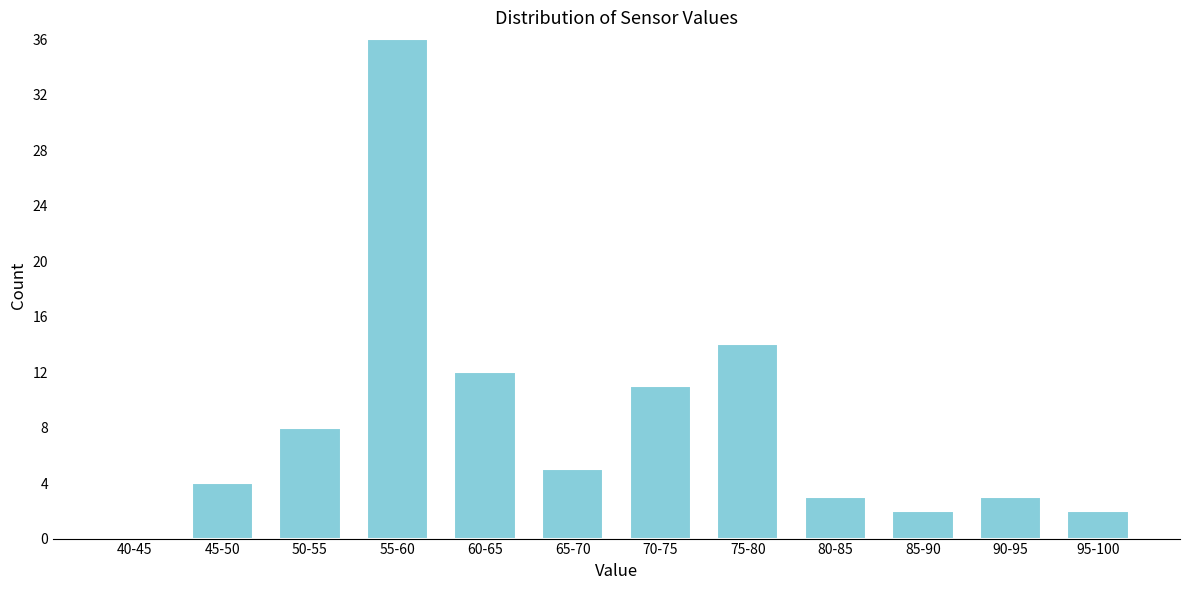

Reading right to left, what are all the values shown in this chart?

95-100=2	90-95=3	85-90=2	80-85=3	75-80=14	70-75=11	65-70=5	60-65=12	55-60=36	50-55=8	45-50=4	40-45=0